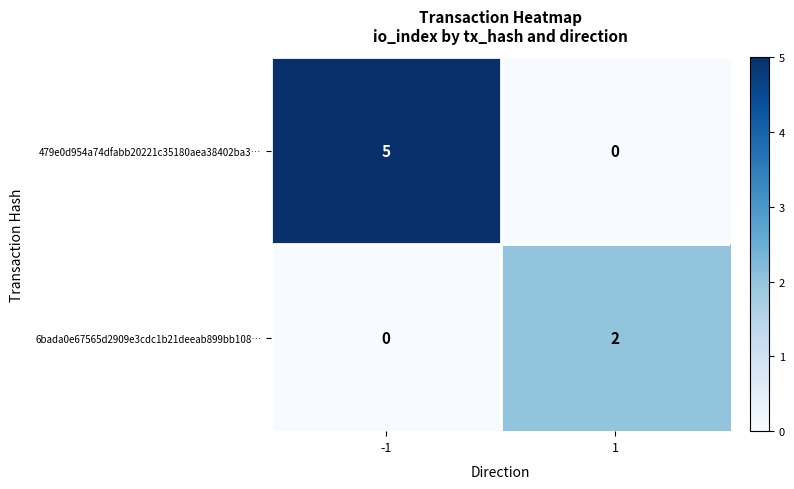

Reading left to right, transcribe all the data shown in this chart.

479e0d954a74dfabb20221c35180aea38402ba3…: -1=5	1=0
6bada0e67565d2909e3cdc1b21deeab899bb108…: -1=0	1=2